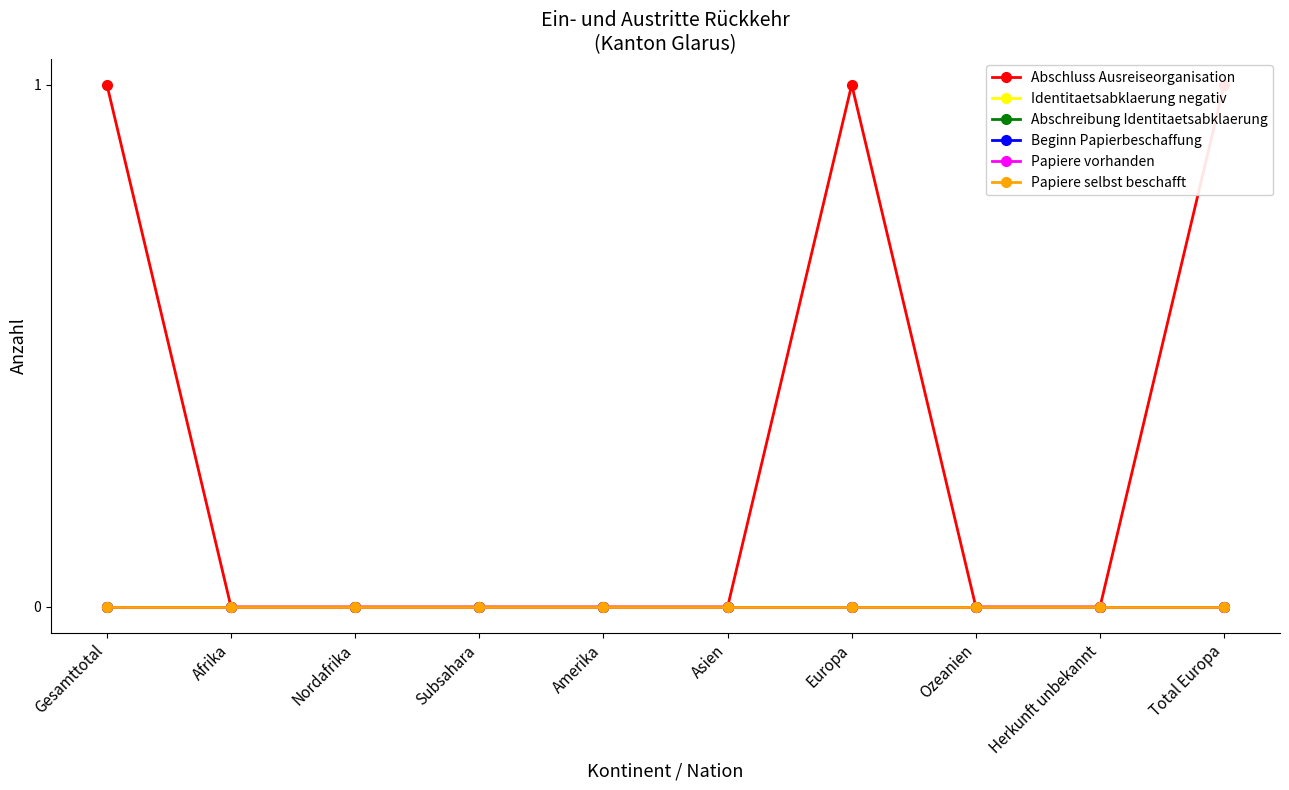

Between Ozeanien and Afrika, which is larger?

Ozeanien